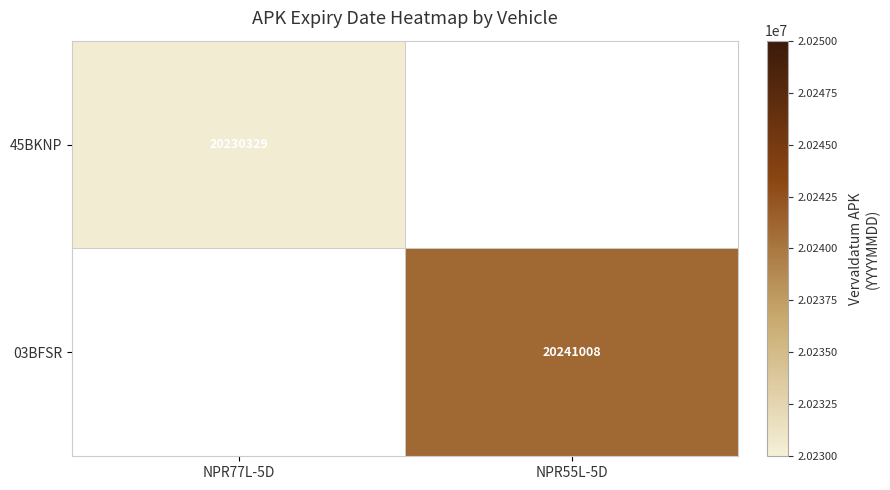

Which category has the highest value across all series?

NPR55L-5D